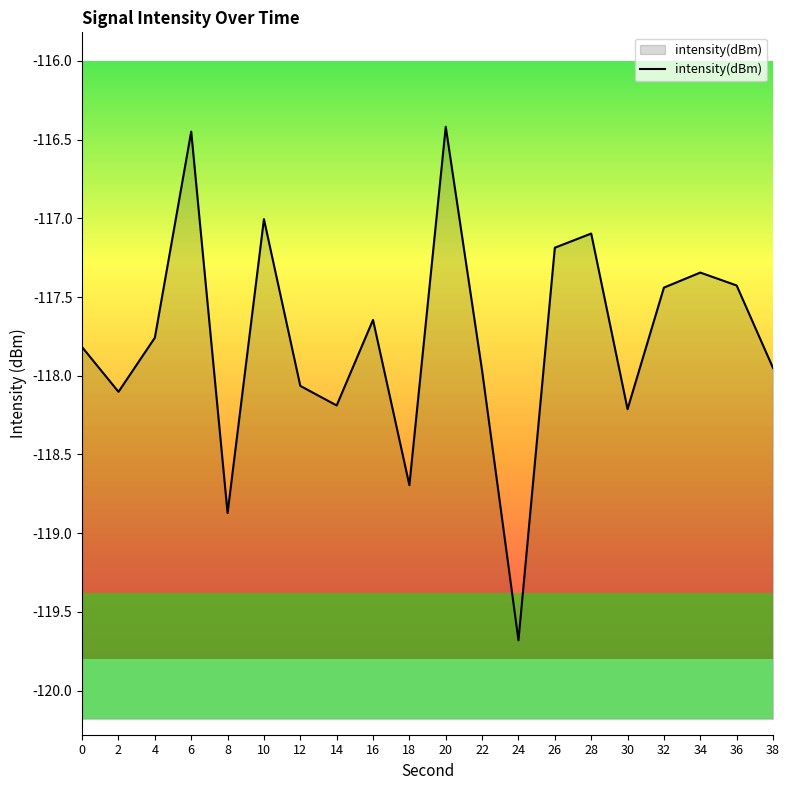

How many lines are shown in the chart?

1